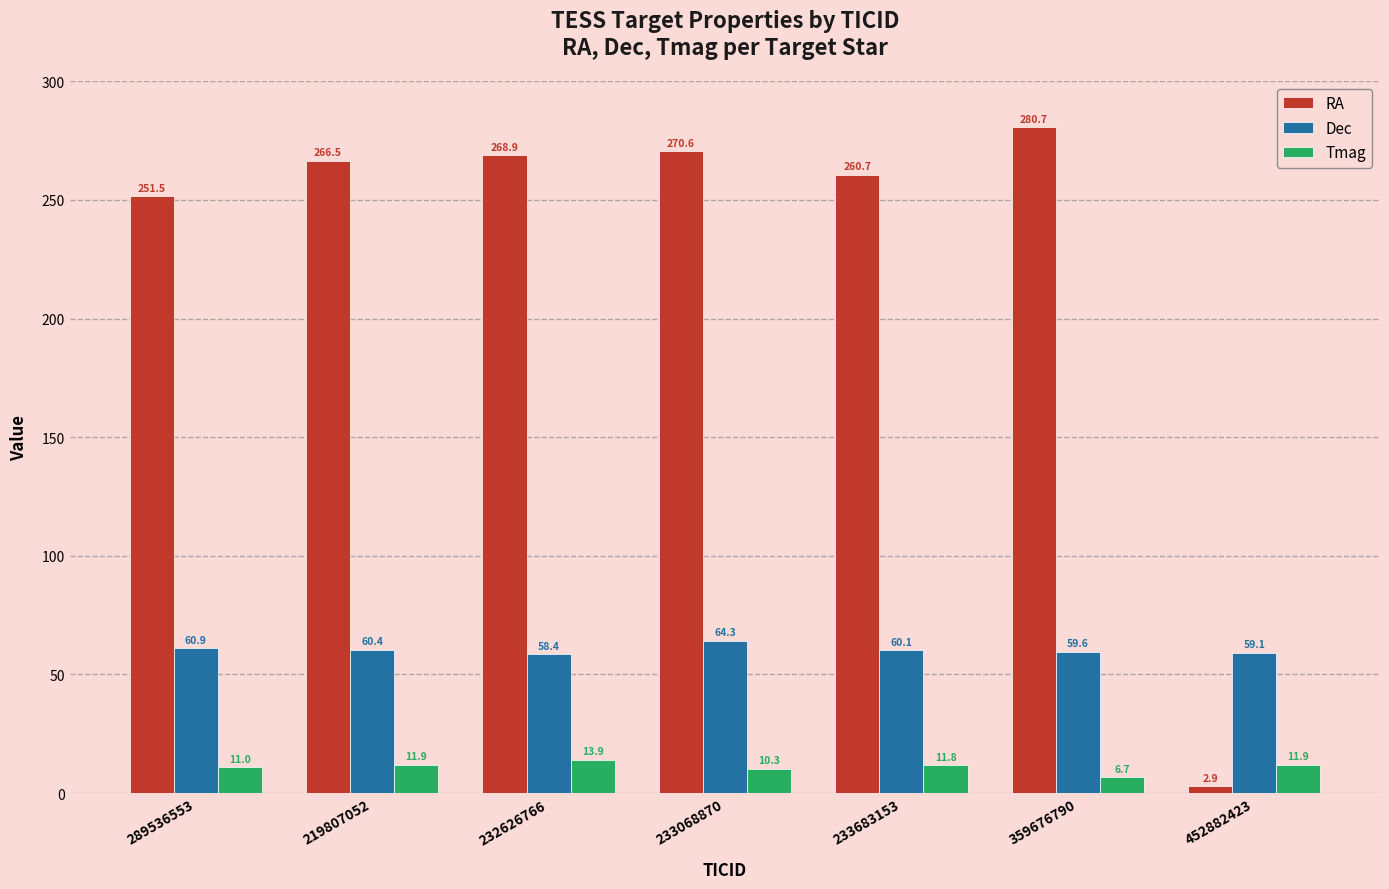

What is the label of the 6th bar from the right?

219807052